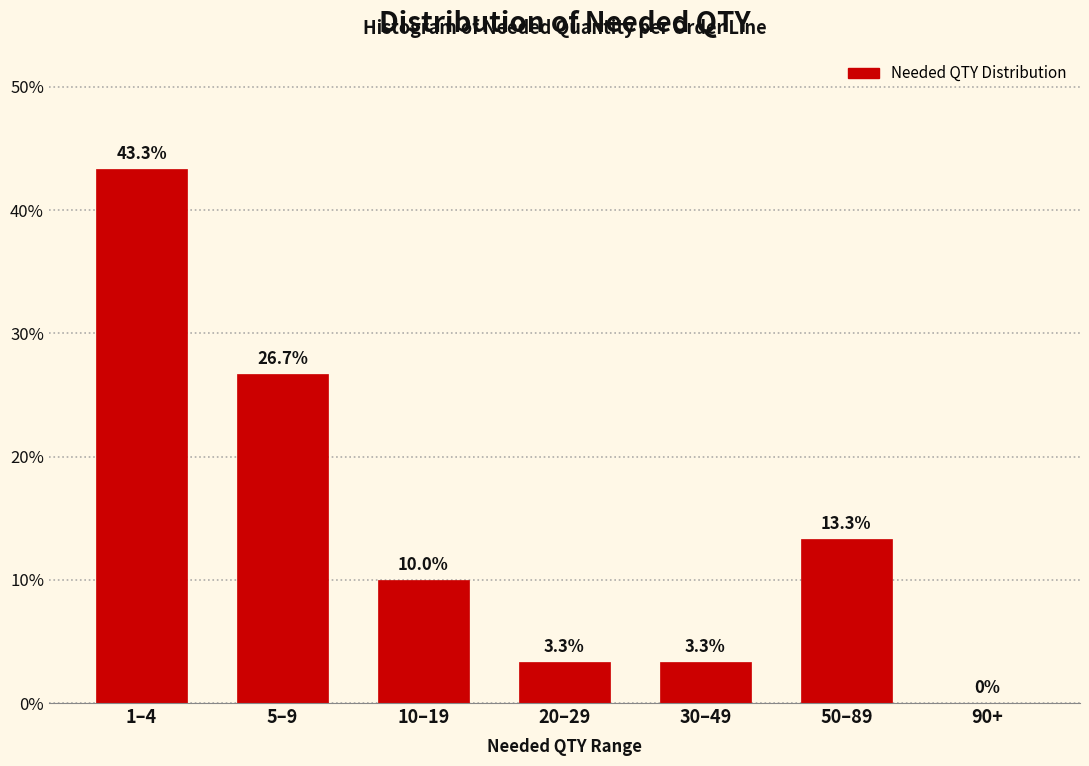

Reading left to right, transcribe all the data shown in this chart.

1–4=43.3	5–9=26.7	10–19=10.0	20–29=3.3	30–49=3.3	50–89=13.3	90+=0.0